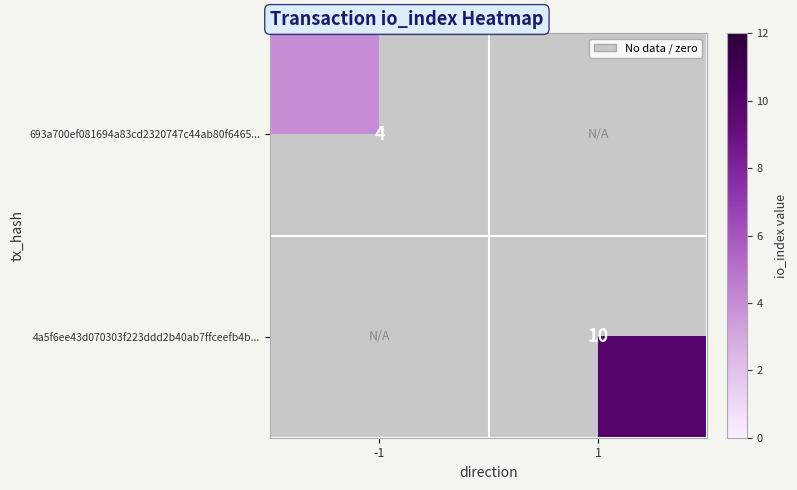

The 4a5f6ee43d070303f223ddd2b40ab7ffceefb4b... series shows 5 at 1. True or false?

False